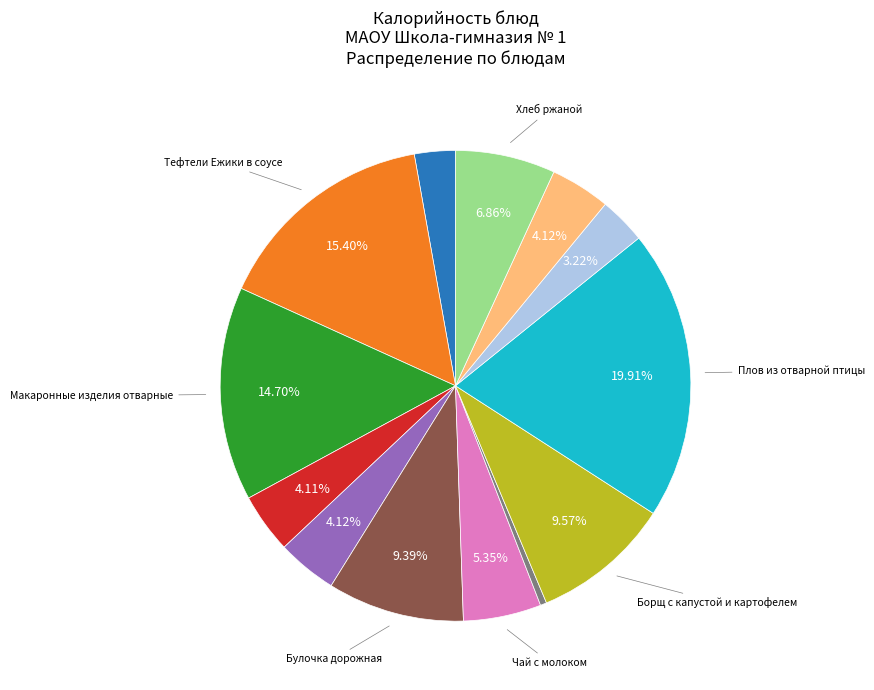

Does any single category account for the majority?

No